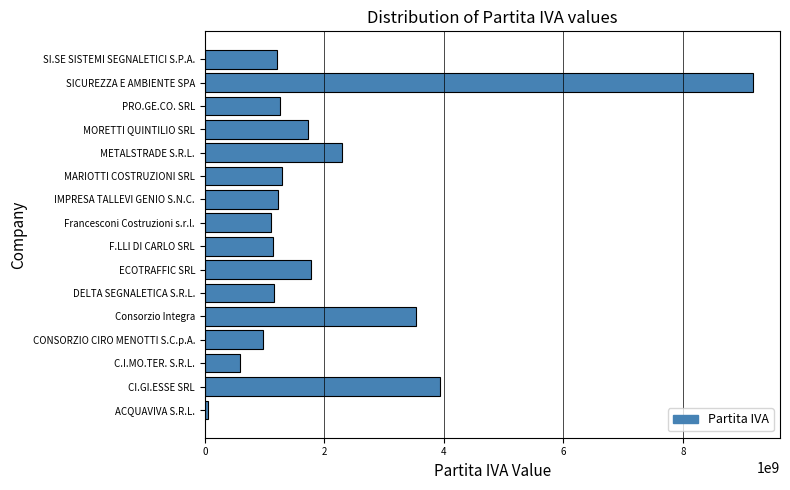

True or false: the data shows 1726430679 at MORETTI QUINTILIO SRL.

True